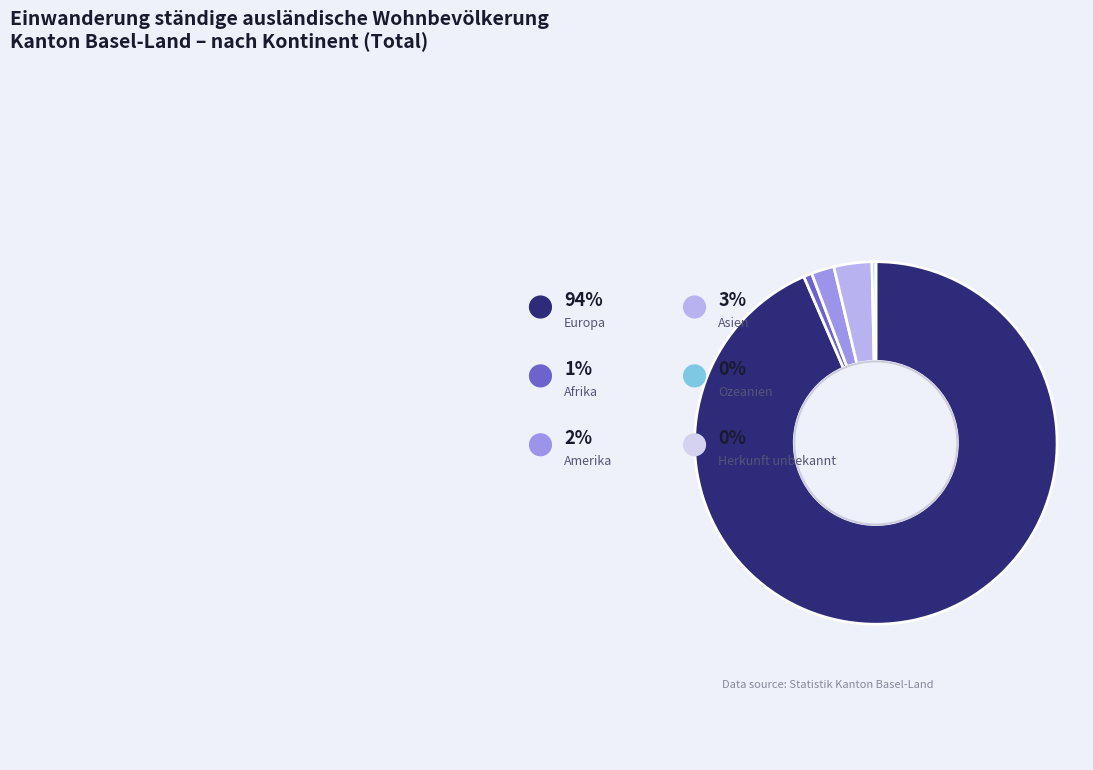

True or false: Amerika accounts for 2% of the total.

True